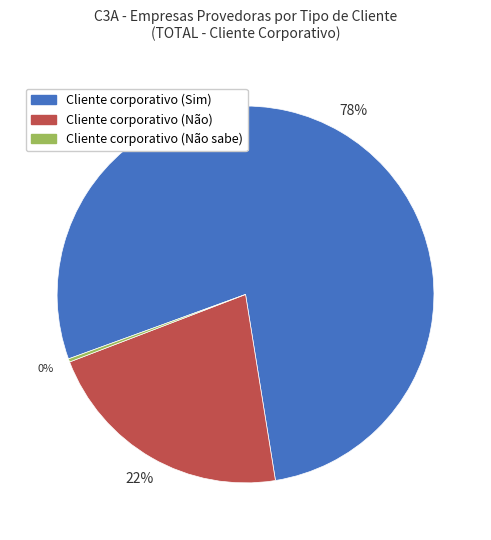

To the nearest percent, what is the difference between the largest and smallest slice percentages?

78%